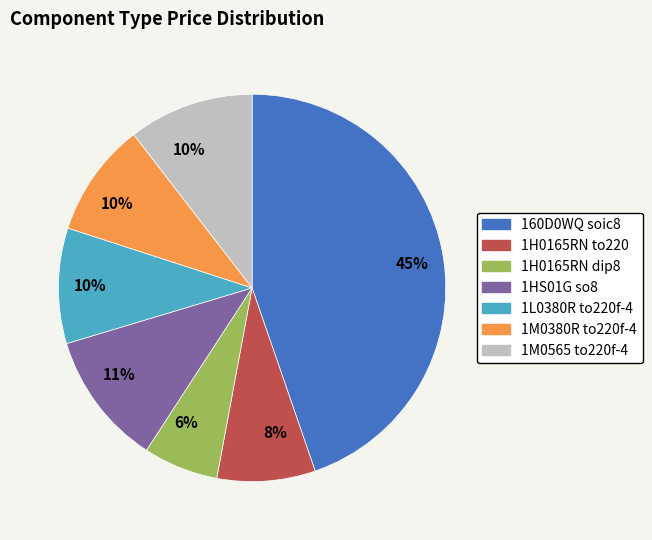

Is there a majority slice in this chart?

No